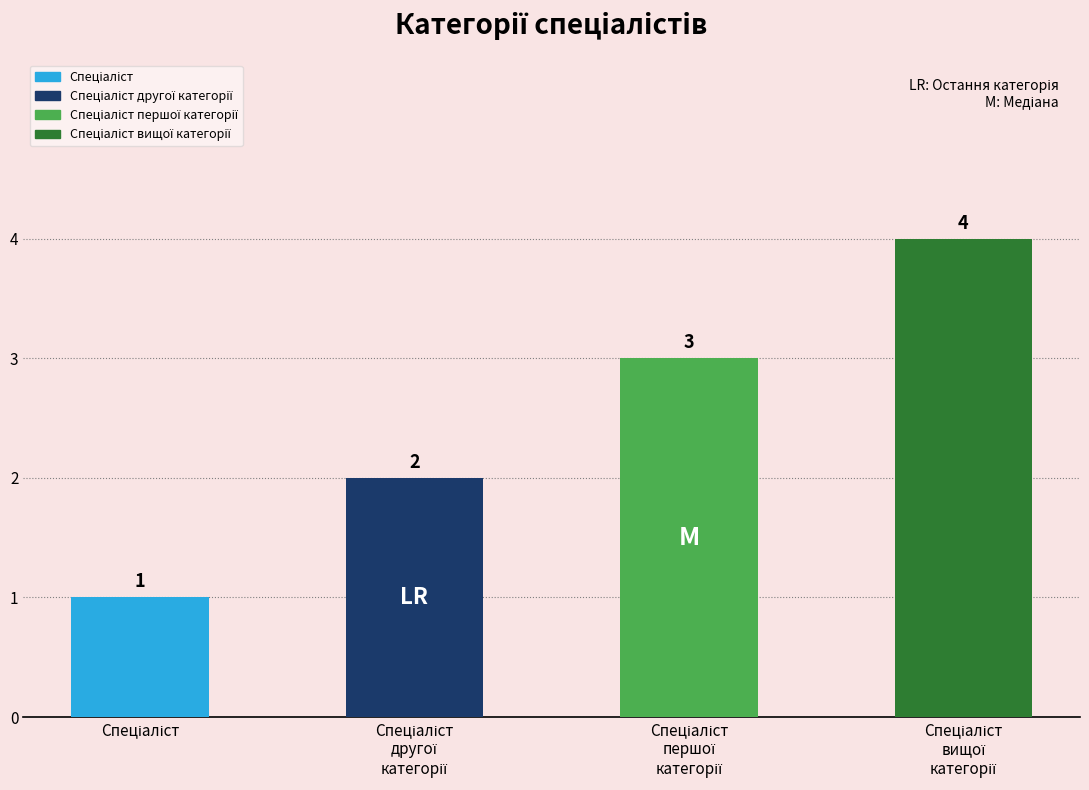

Count the values in the range 2 to 4.

3